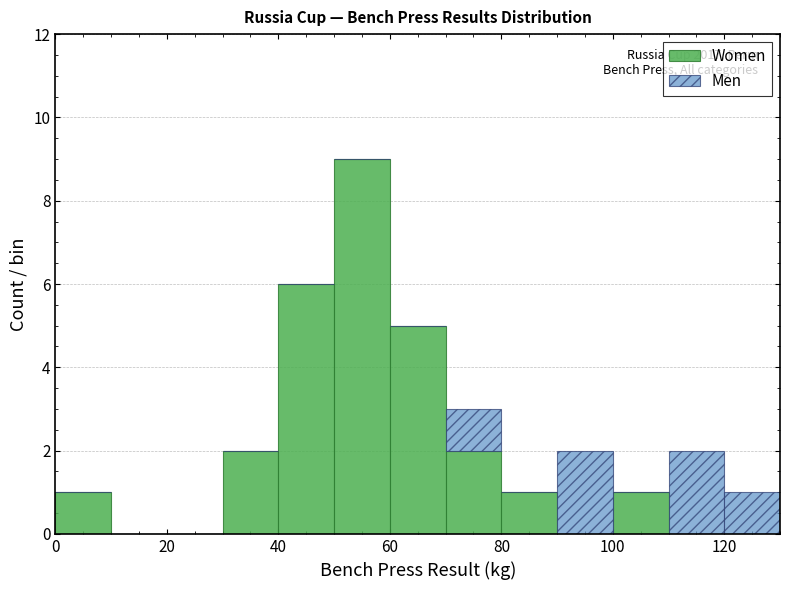

Which range on the x-axis has the tallest stacked bar (by total height)?

50 to 60